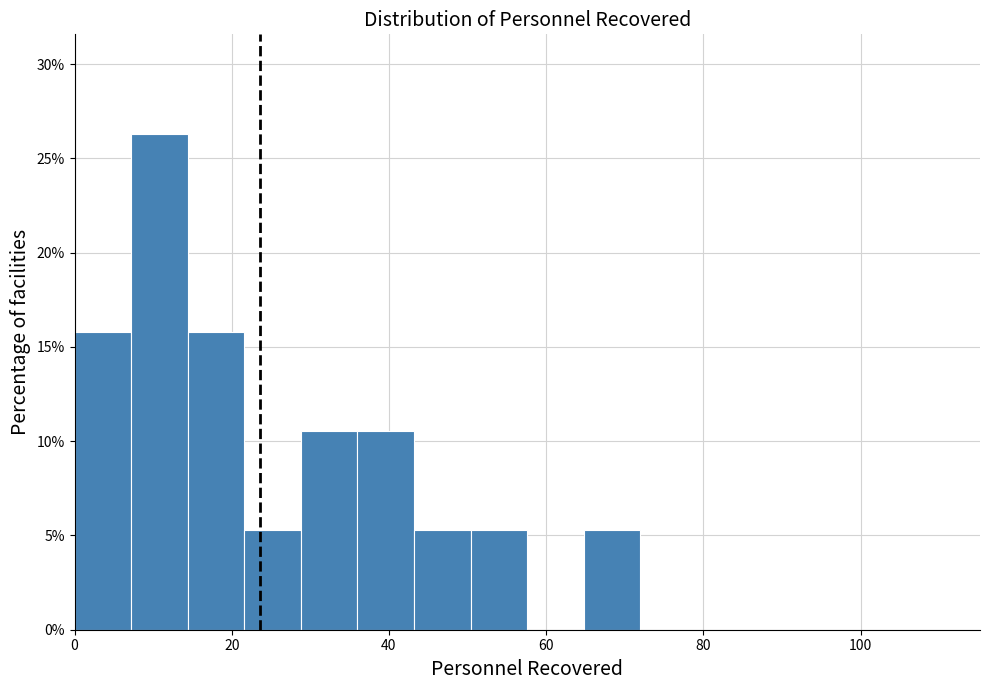

Read against the x-axis, roughly where is the centre of the tallest bar?

10